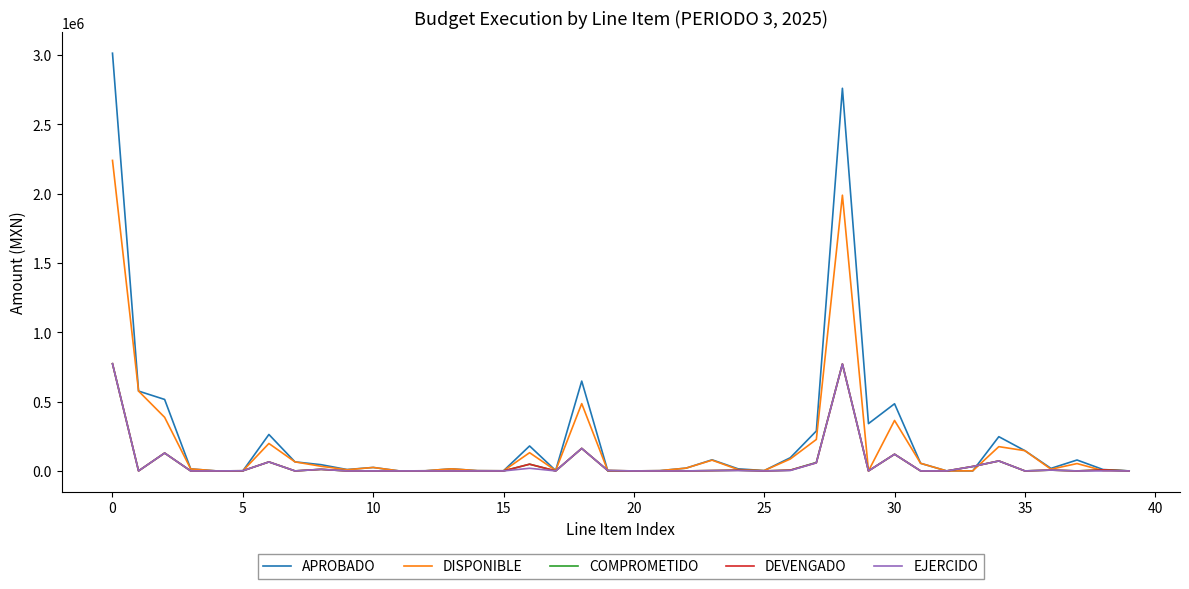

What is the highest value of the APROBADO series?

3013462.0